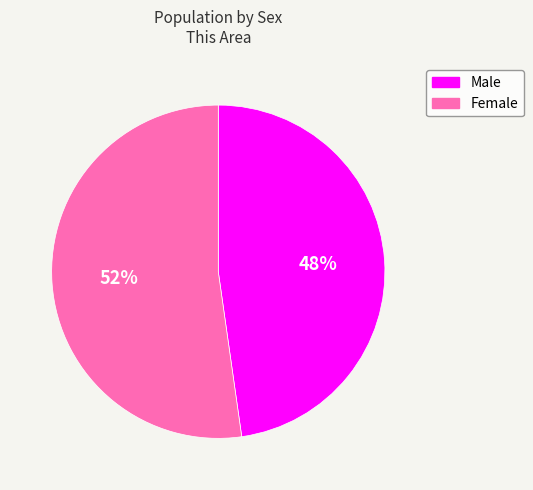

The Female slice represents 39% of the pie. True or false?

False